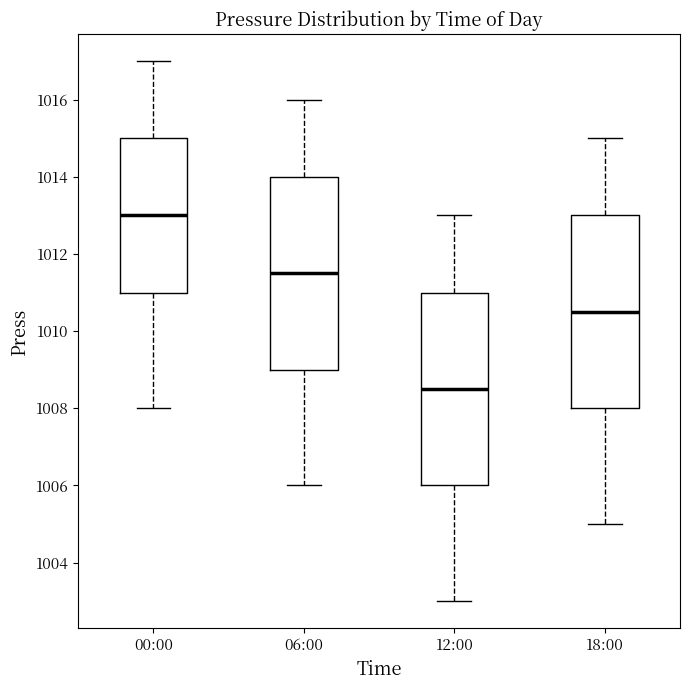

Reading left to right, read every box against the y-axis: the position of its median line, the range the box covers, and the ends of its whiskers. The values are not printed on the chart, so give them approximately, as read against the axis.

00:00: median 1013.0, box 1011.0 to 1015.0, whiskers 1008.0 to 1017.0
06:00: median 1011.6, box 1009.0 to 1014.0, whiskers 1006.0 to 1016.0
12:00: median 1008.6, box 1006.0 to 1011.0, whiskers 1003.0 to 1013.0
18:00: median 1010.6, box 1008.0 to 1013.0, whiskers 1005.0 to 1015.0